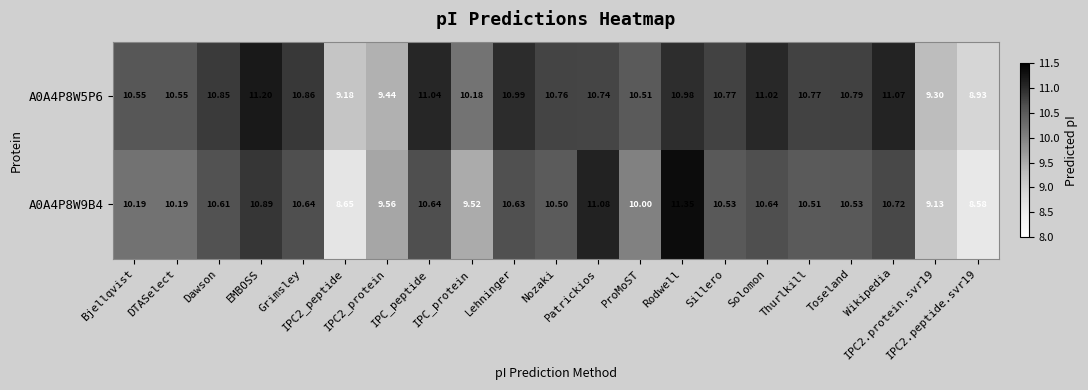

How many distinct data groups are displayed?

2